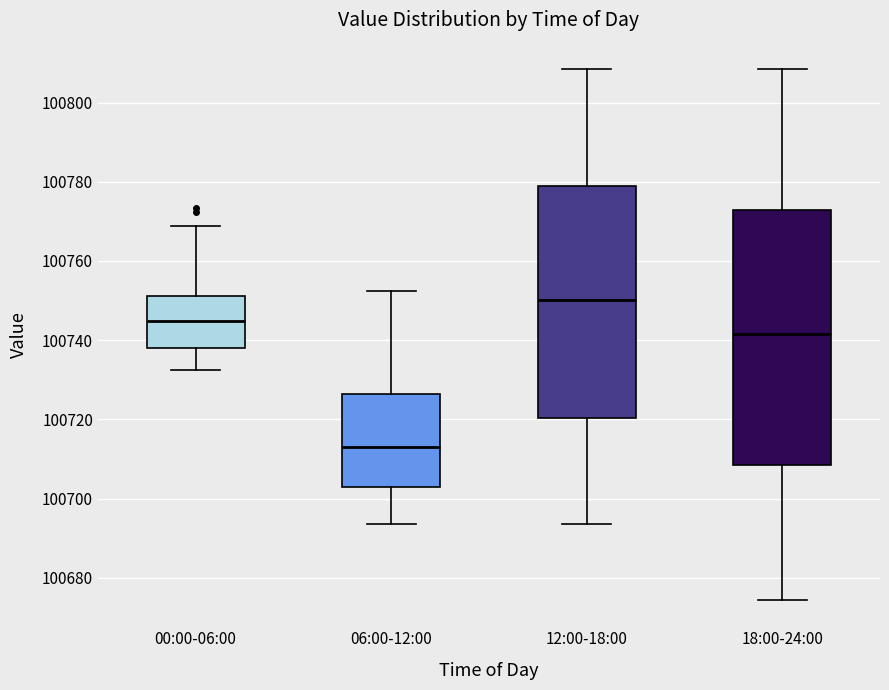

Reading left to right, transcribe this box plot: for each box, give where its median line is, the range the box spans, and where its two whiskers end, as read against the y-axis. The values are not printed on the chart, so give them approximately, as read against the axis.

00:00-06:00: median 100744, box 100738 to 100752, whiskers 100732 to 100768
06:00-12:00: median 100714, box 100704 to 100726, whiskers 100694 to 100752
12:00-18:00: median 100750, box 100720 to 100780, whiskers 100694 to 100808
18:00-24:00: median 100742, box 100708 to 100772, whiskers 100674 to 100808